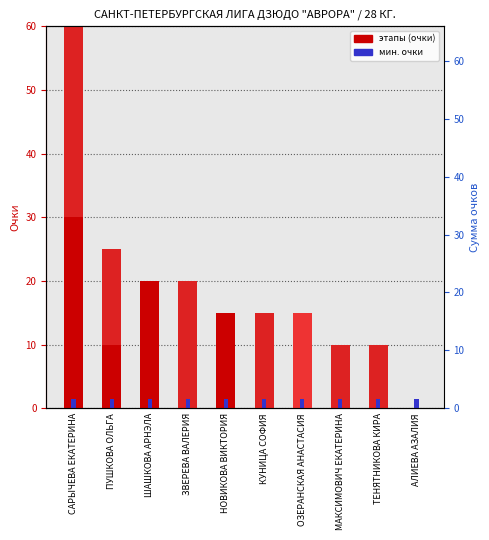

What is the label of the 5th bar from the left?

НОВИКОВА ВИКТОРИЯ